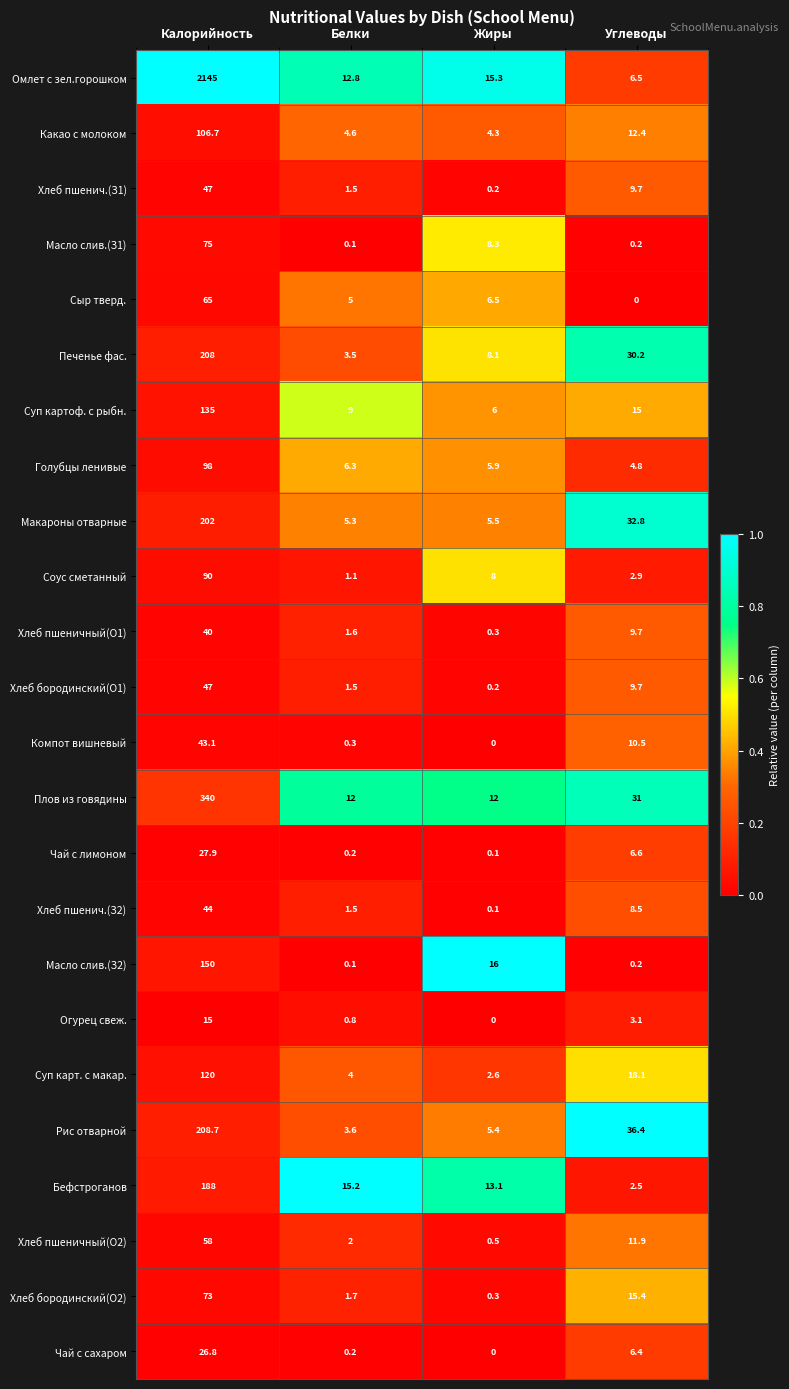

Is it true that Хлеб бородинский(О2) equals 20.6 at Углеводы?

False